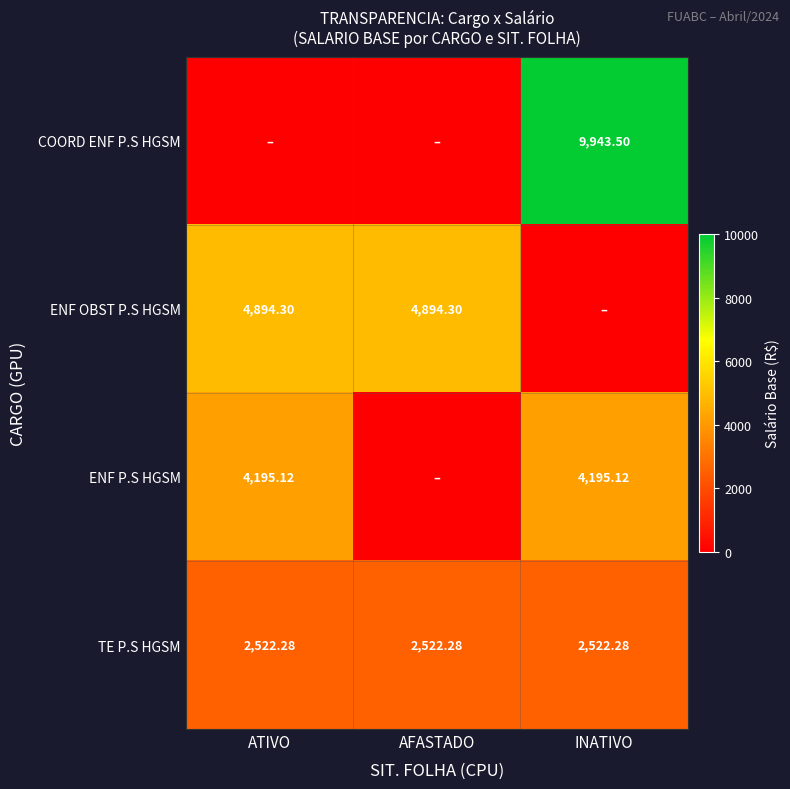

At which category does the chart reach its minimum across all series?

ATIVO